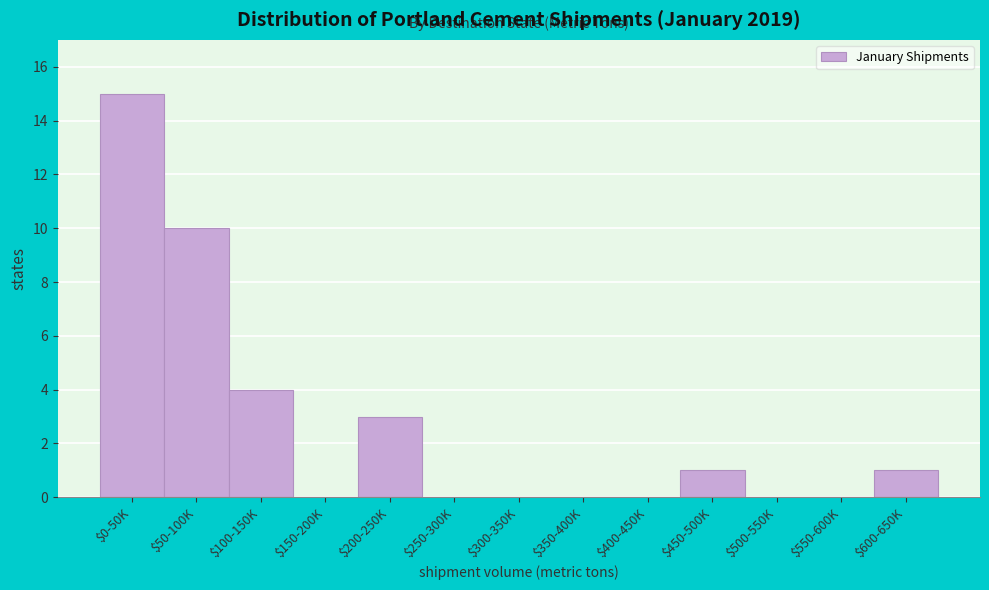

Which category has the highest value across all series?

$0-50K